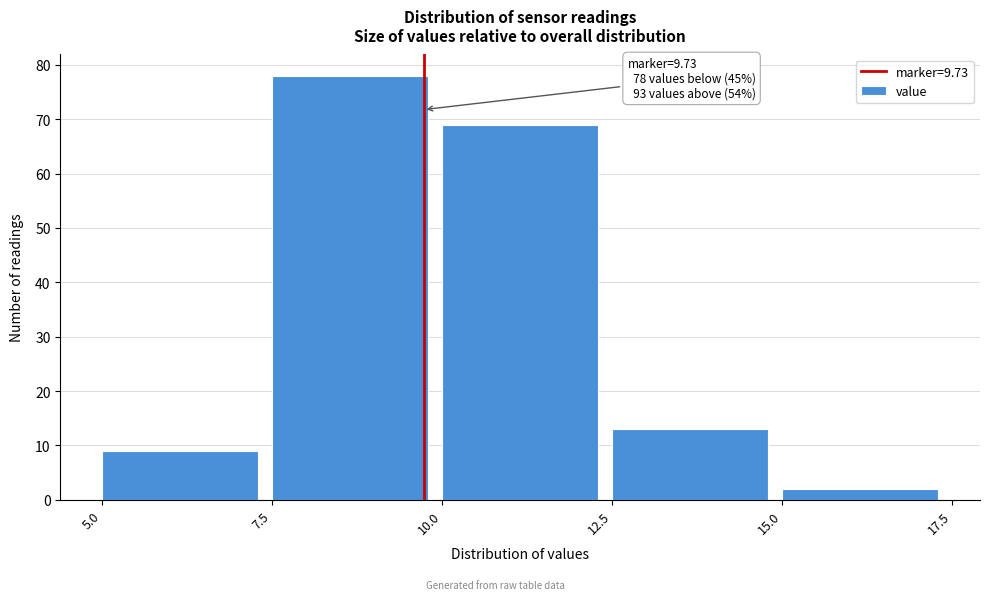

Over which range of the x-axis is the bar tallest?

7.5 to 10.0